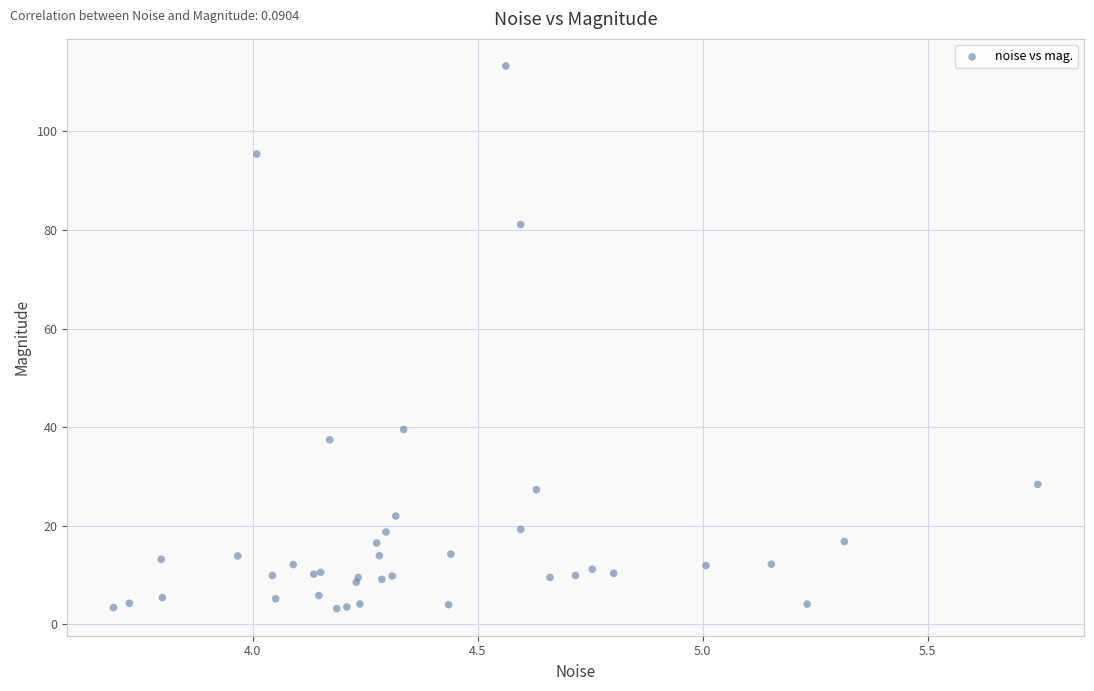

What Y value in the scatter plot is closest to 58?

39.5